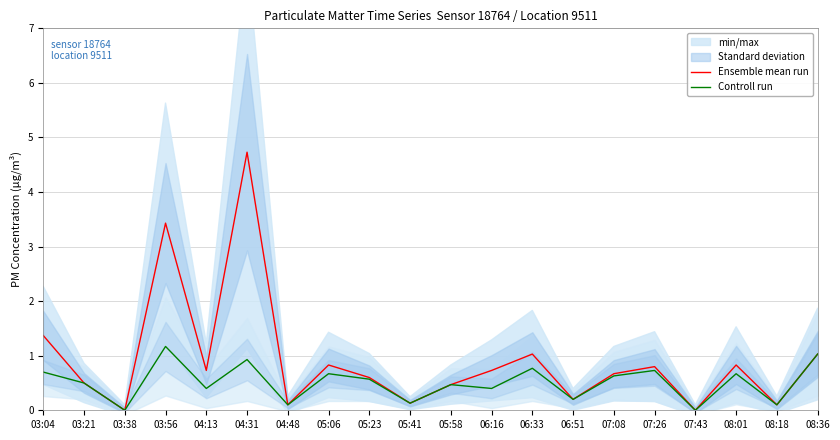

What is the value of the Ensemble mean run point at the 20th from the left?

1.0